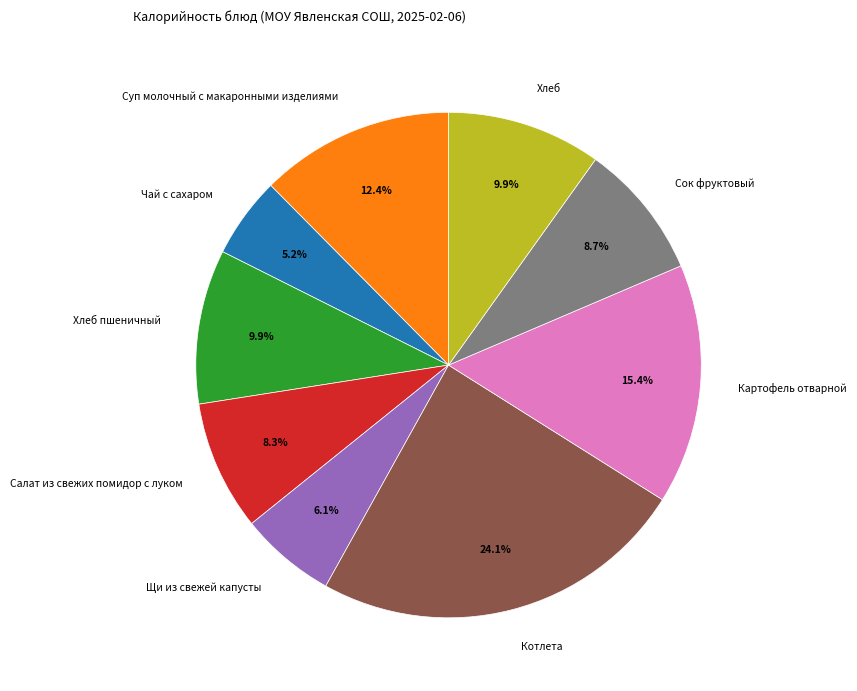

Is it true that Салат из свежих помидор с луком is 8% of the pie?

True